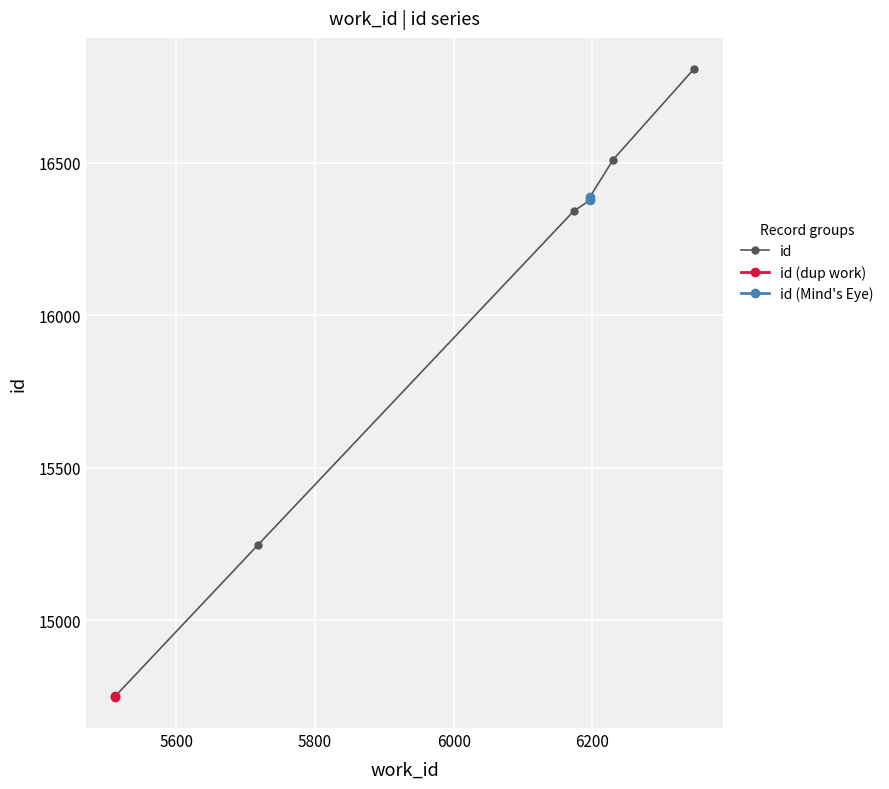

How many data points are less than 16377?

4